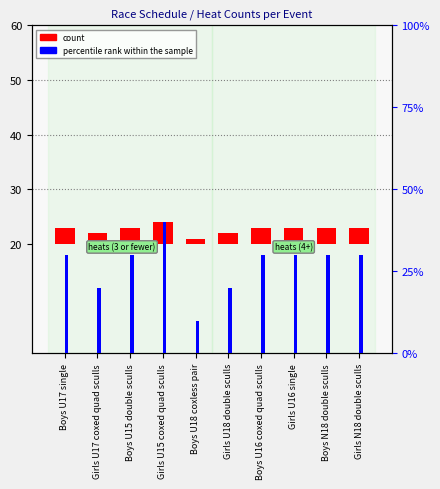

Reading left to right, transcribe all the data shown in this chart.

count: 3	2	3	4	1	2	3	3	3	3
percentile rank within the sample: 30	20	30	40	10	20	30	30	30	30